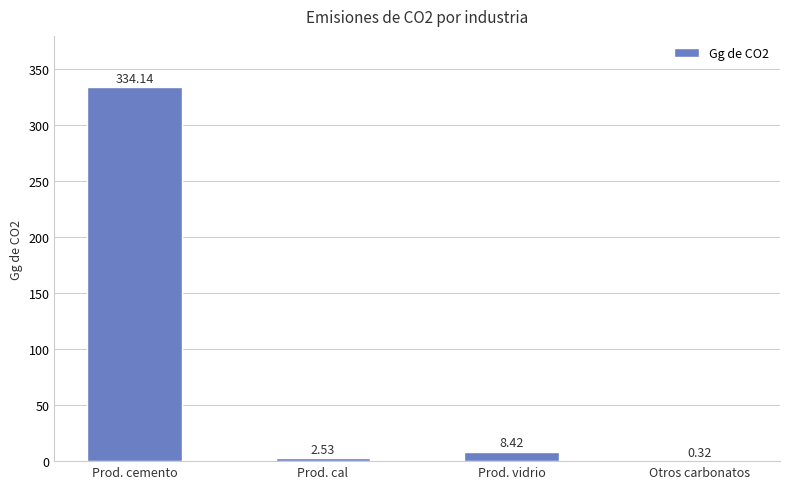

Does the chart contain stacked bars?

No